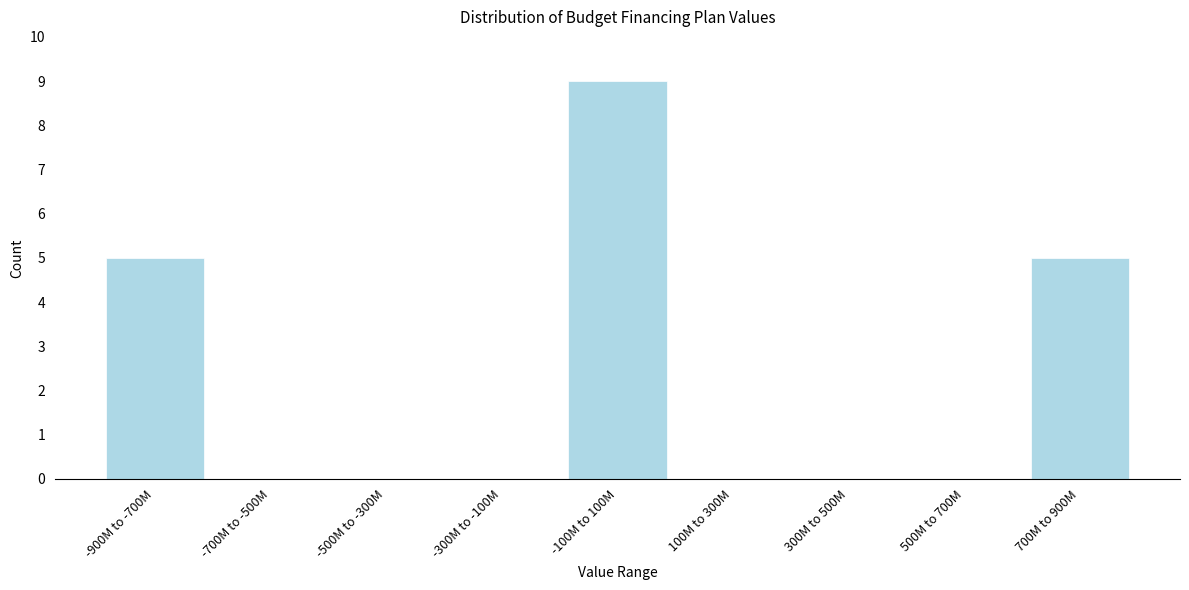

Reading left to right, what are all the values shown in this chart?

-900M to -700M=5	-700M to -500M=0	-500M to -300M=0	-300M to -100M=0	-100M to 100M=9	100M to 300M=0	300M to 500M=0	500M to 700M=0	700M to 900M=5